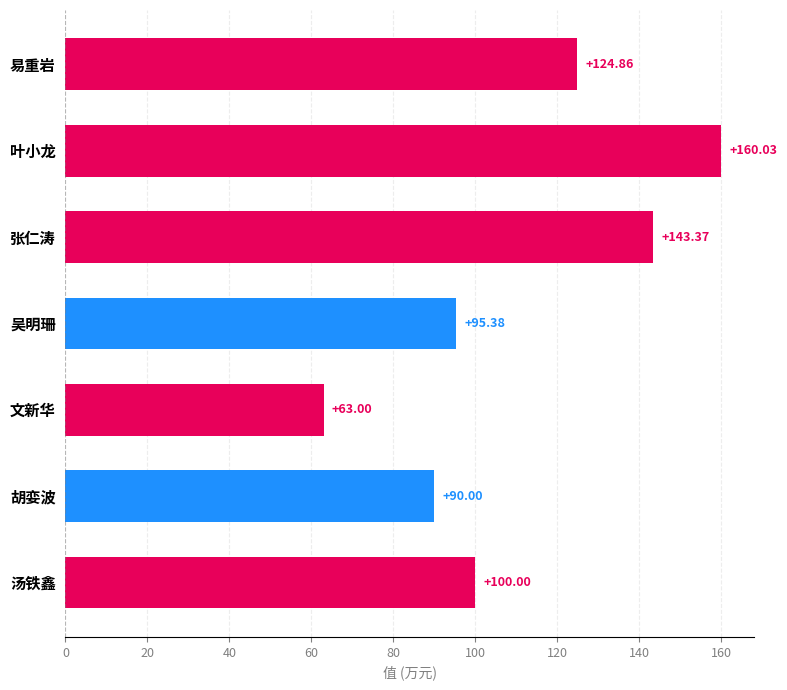

Does the chart contain any negative values?

No